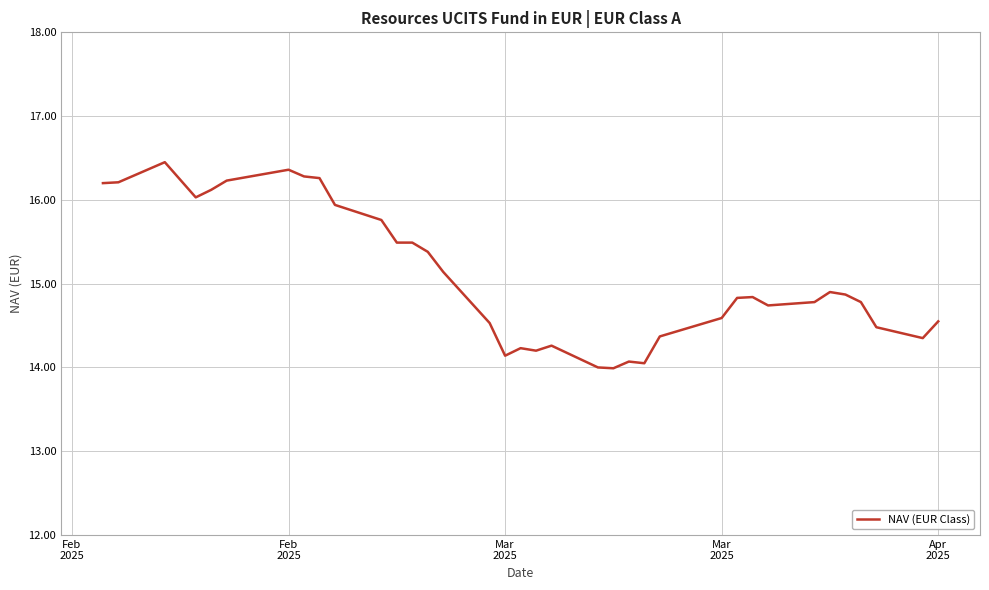

What is the difference between the maximum and minimum values?

2.5